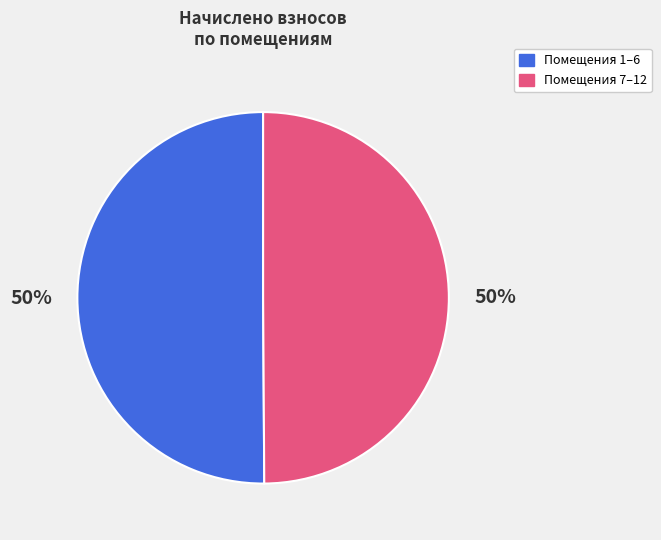

Is it true that Помещения 7–12 is 50% of the pie?

True